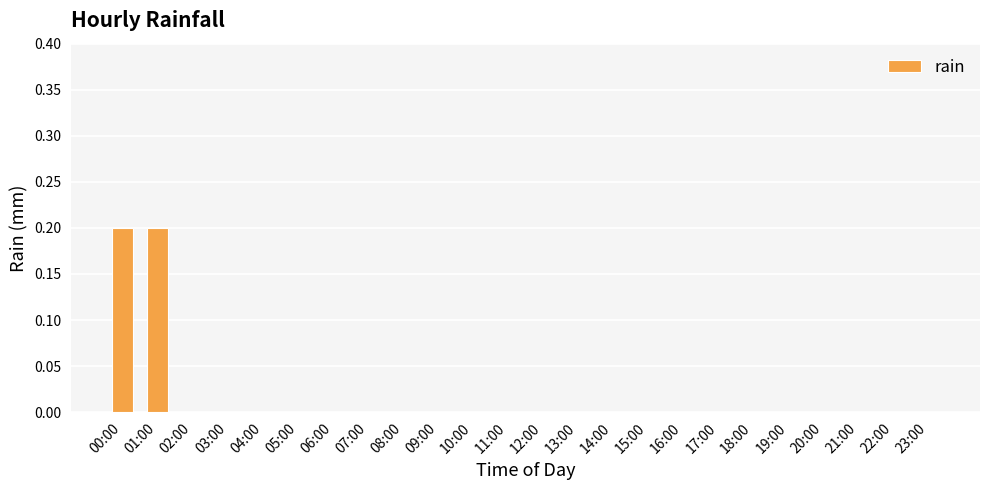

Are the bars grouped side by side (vs. stacked)?

No